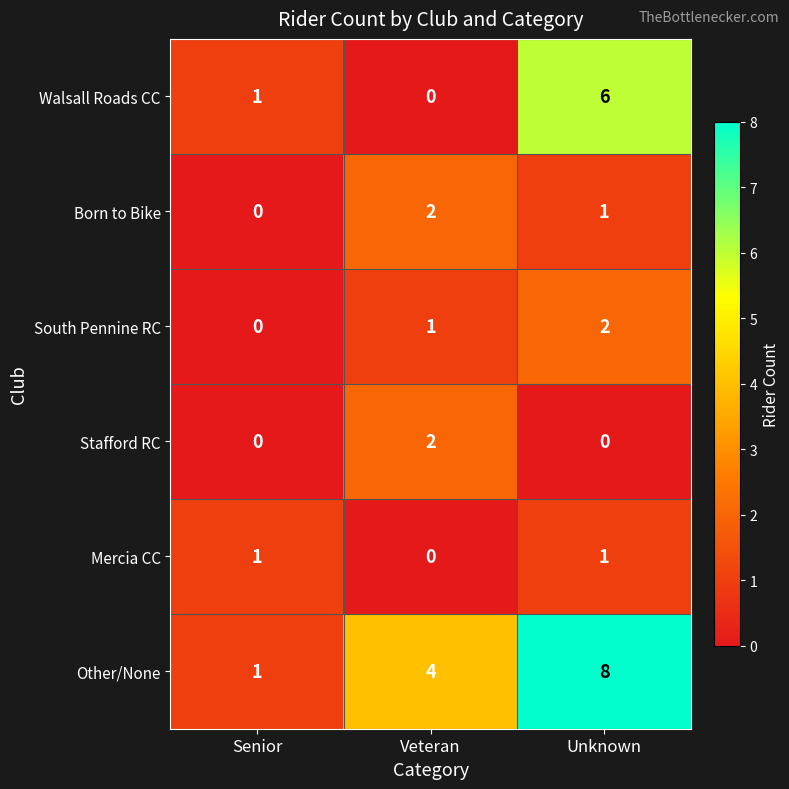

Reading left to right, extract all data points from this chart.

Walsall Roads CC: Senior=1	Veteran=0	Unknown=6
Born to Bike: Senior=0	Veteran=2	Unknown=1
South Pennine RC: Senior=0	Veteran=1	Unknown=2
Stafford RC: Senior=0	Veteran=2	Unknown=0
Mercia CC: Senior=1	Veteran=0	Unknown=1
Other/None: Senior=1	Veteran=4	Unknown=8